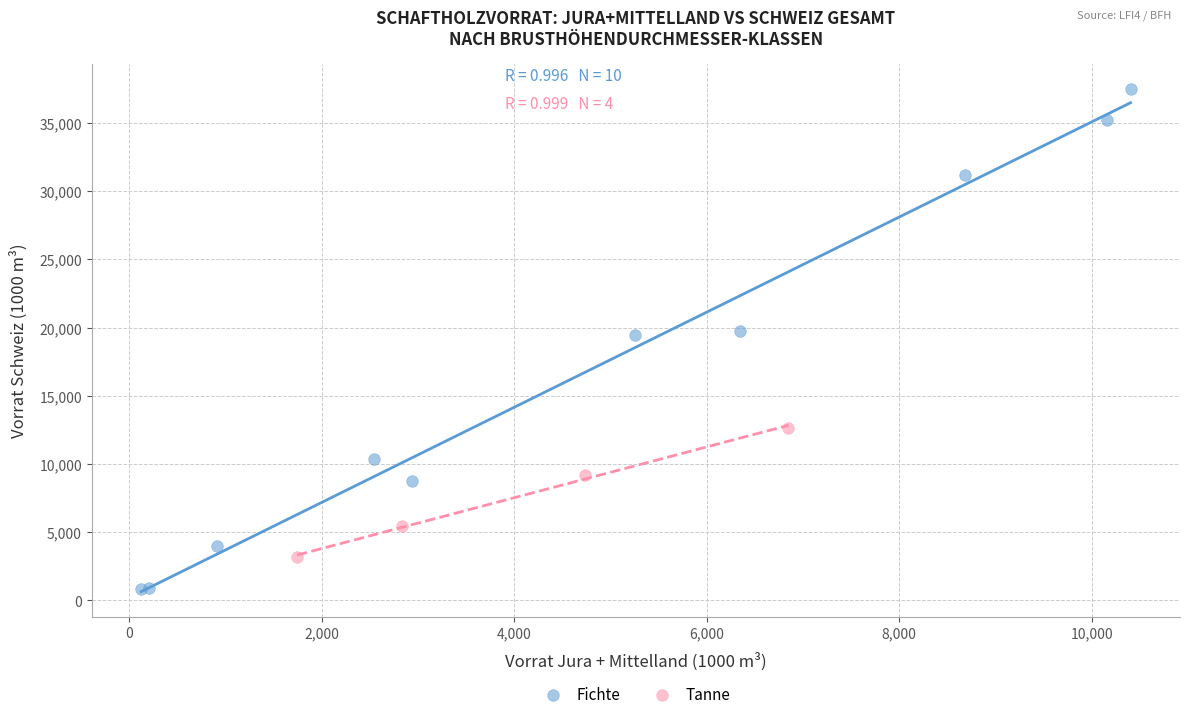

Which series has the widest spread of Y values?

Fichte